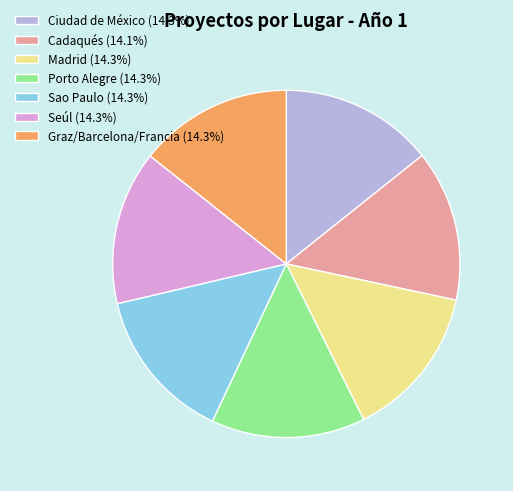

How many segments does this pie chart have?

7